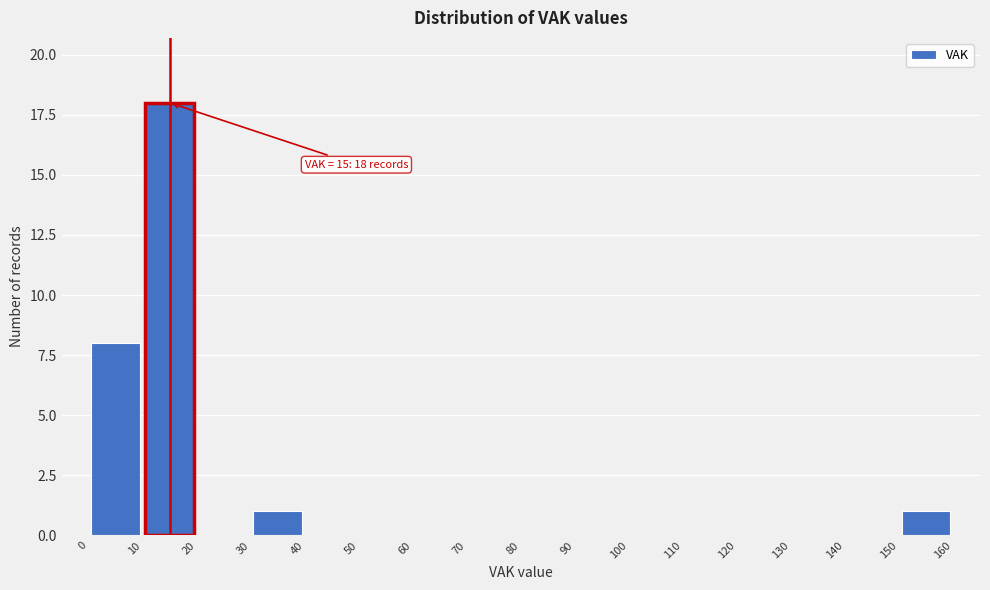

Which range on the x-axis has the tallest bar?

10 to 20